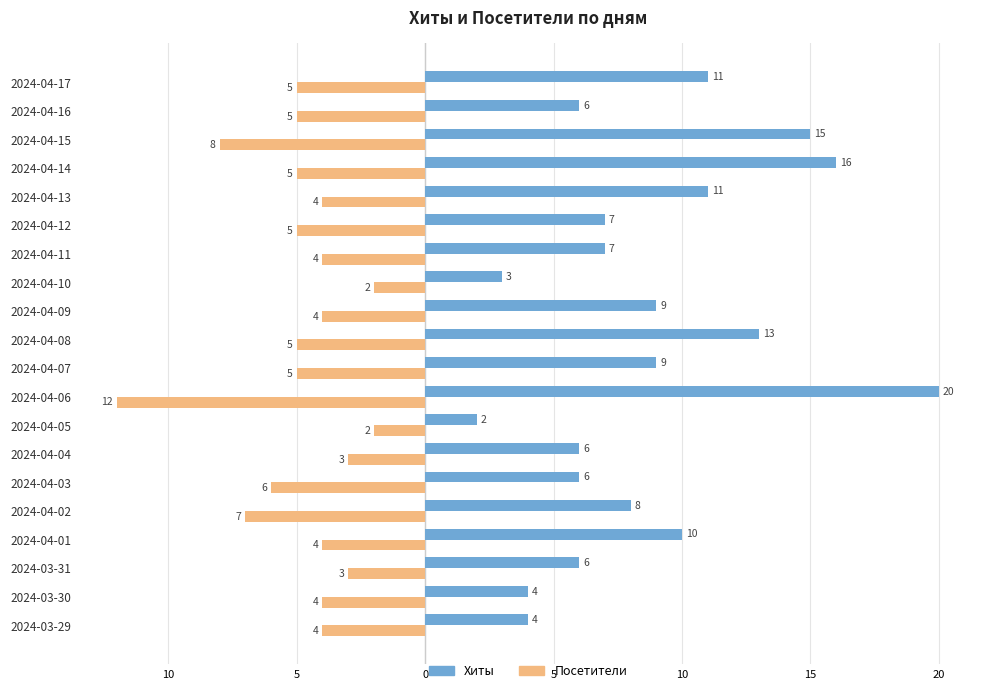

Which series has the largest total across all categories?

Хиты